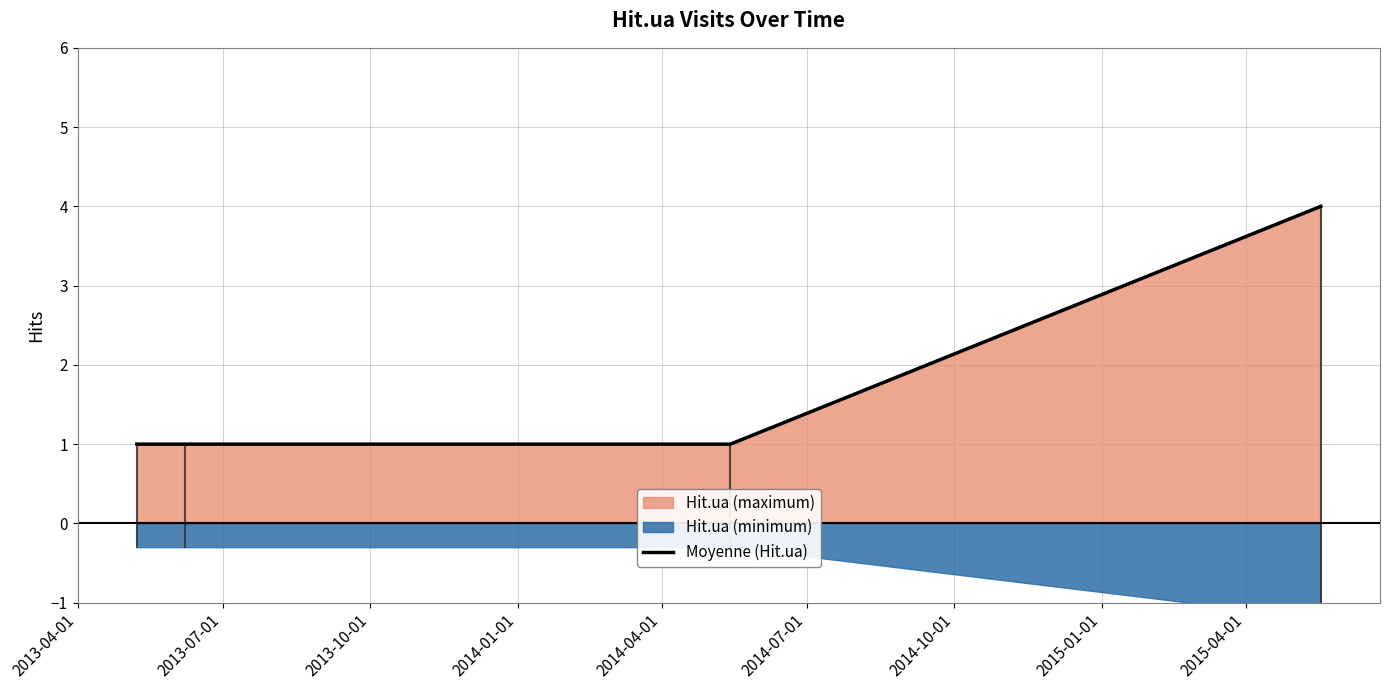

What is the highest value of the Moyenne (Hit.ua) series?

4